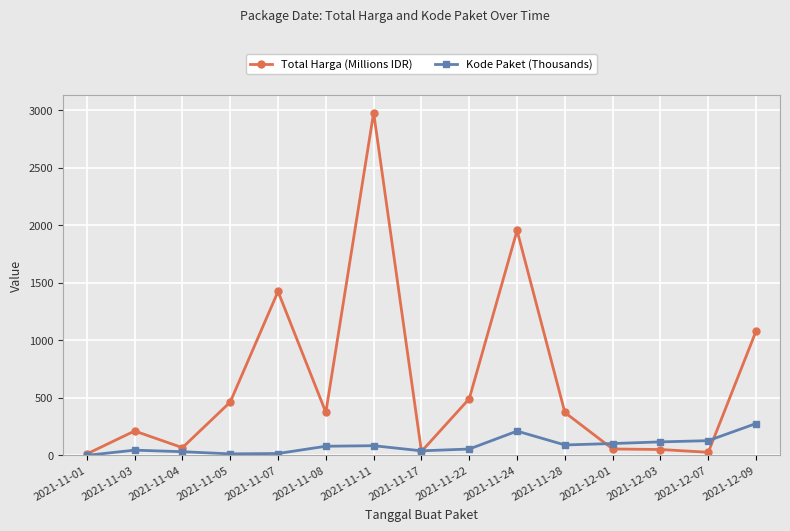

Read the Kode Paket (Thousands) value at 2021-11-07.

16.8